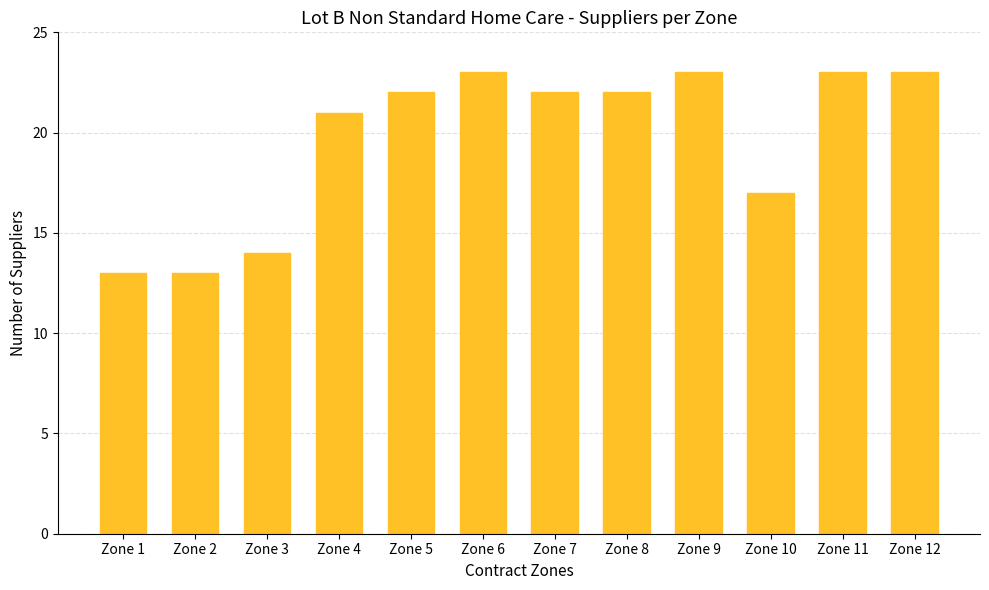

Count the number of data series in this chart.

1